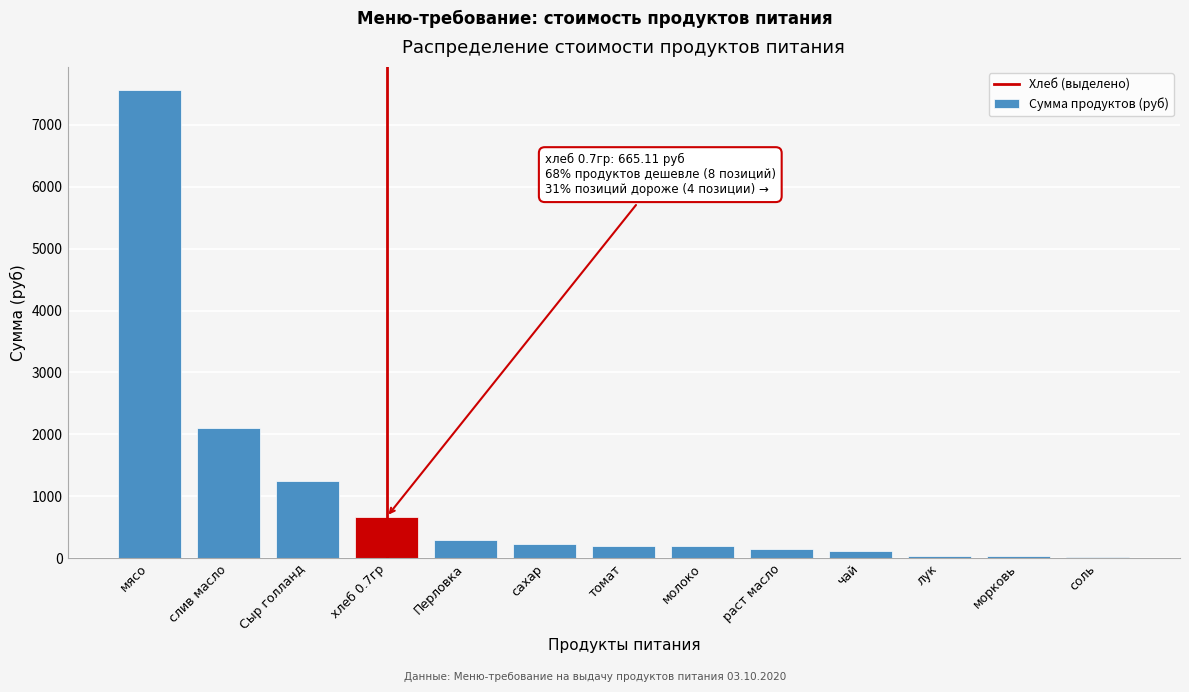

True or false: the data shows 717.6 at Сыр голланд.

False